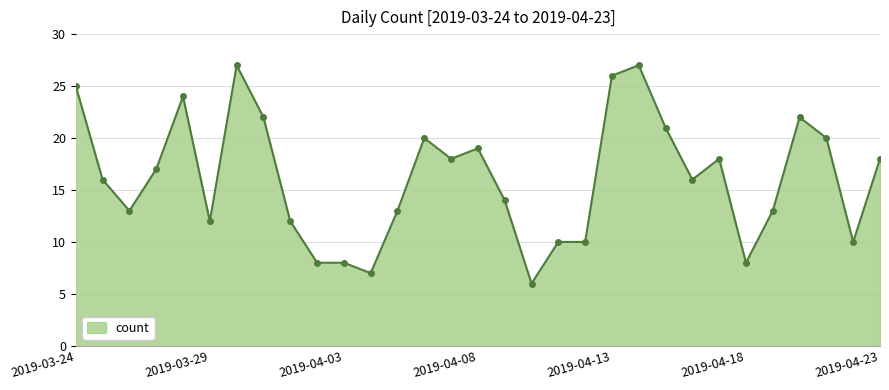

What is the minimum value shown in the chart?

6